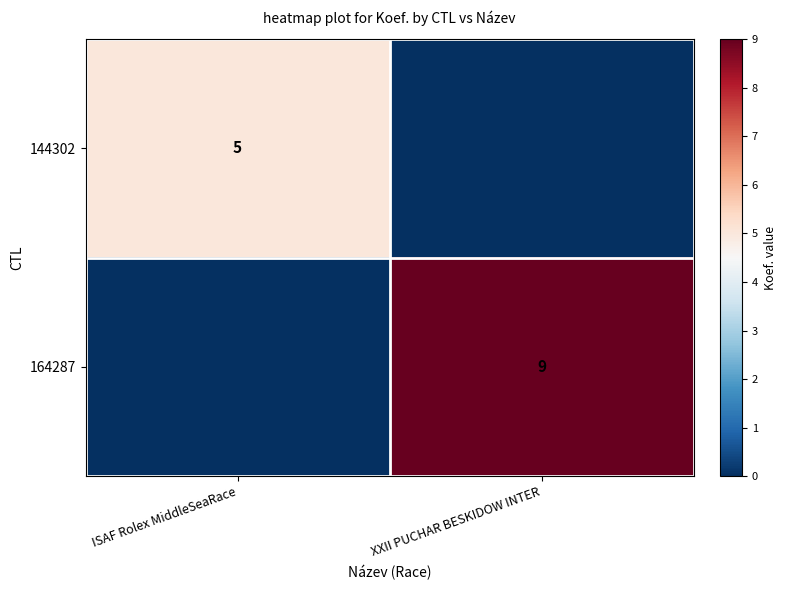

At which category is the sum across all series the highest?

XXII PUCHAR BESKIDOW INTER